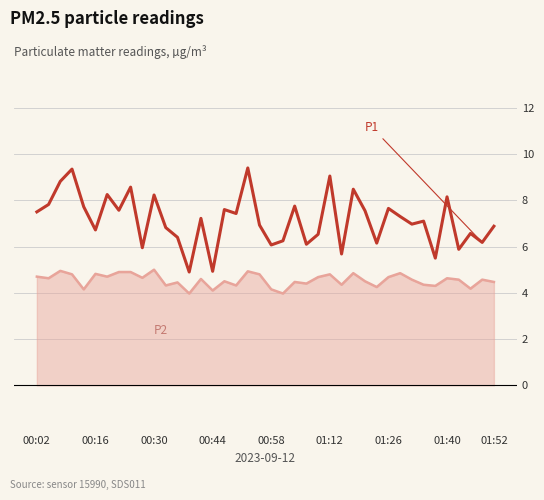

What is the minimum value shown in the chart?

4.0